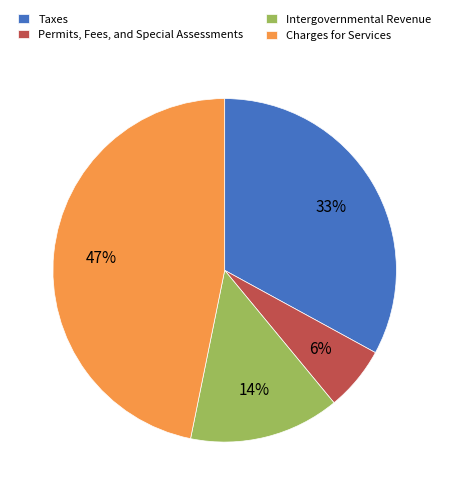

Do Taxes and Permits, Fees, and Special Assessments together represent more than half of the pie?

No